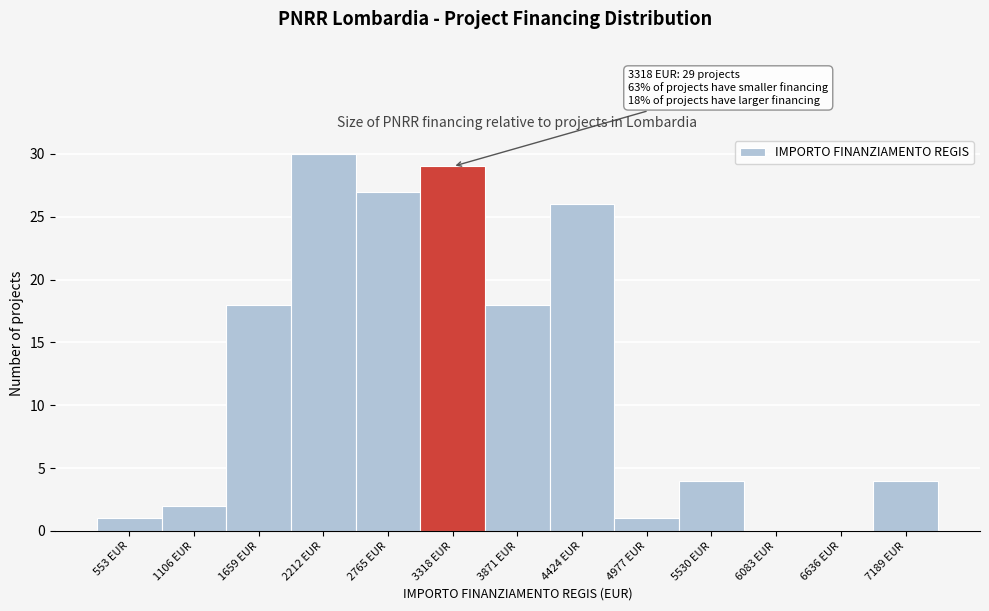

Reading right to left, transcribe all the data shown in this chart.

7189 EUR=4	6636 EUR=0	6083 EUR=0	5530 EUR=4	4977 EUR=1	4424 EUR=26	3871 EUR=18	3318 EUR=29	2765 EUR=27	2212 EUR=30	1659 EUR=18	1106 EUR=2	553 EUR=1